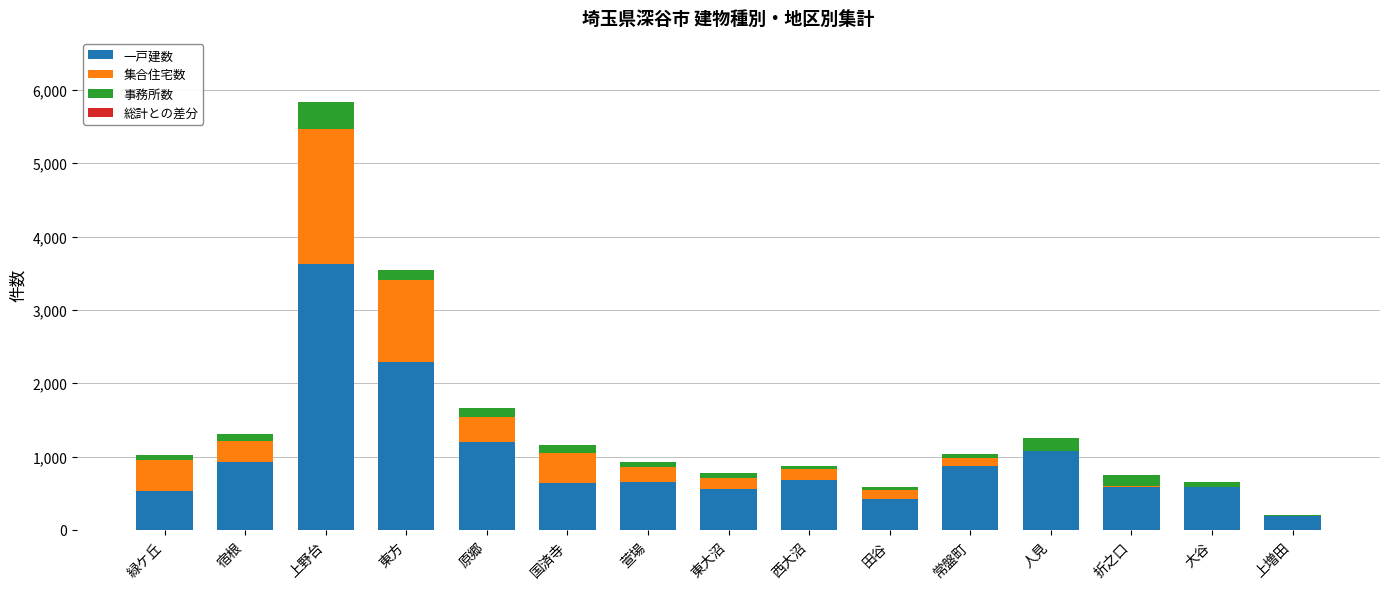

At which category is the sum across all series the highest?

上野台